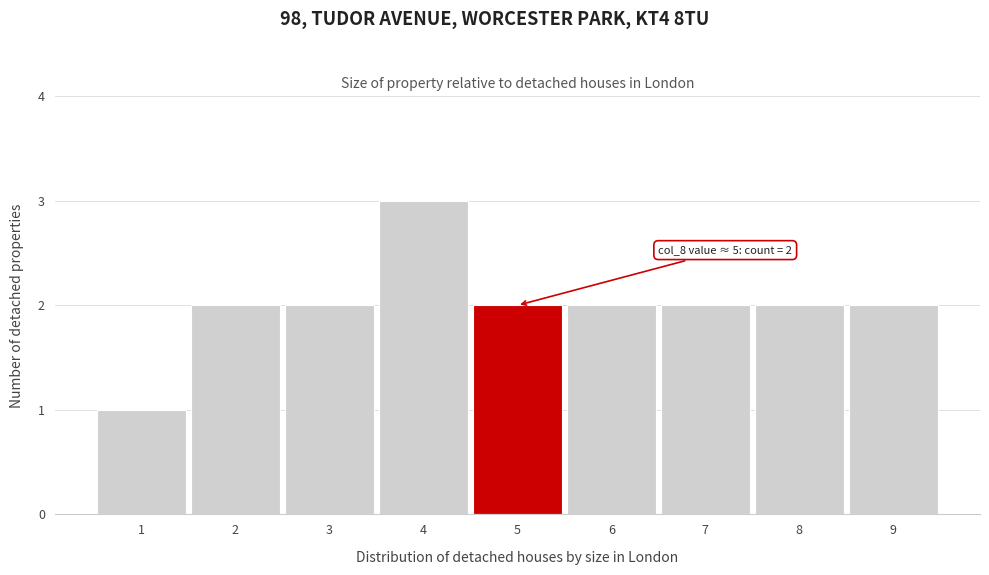

Which range on the x-axis has the tallest bar?

3.5 to 4.5